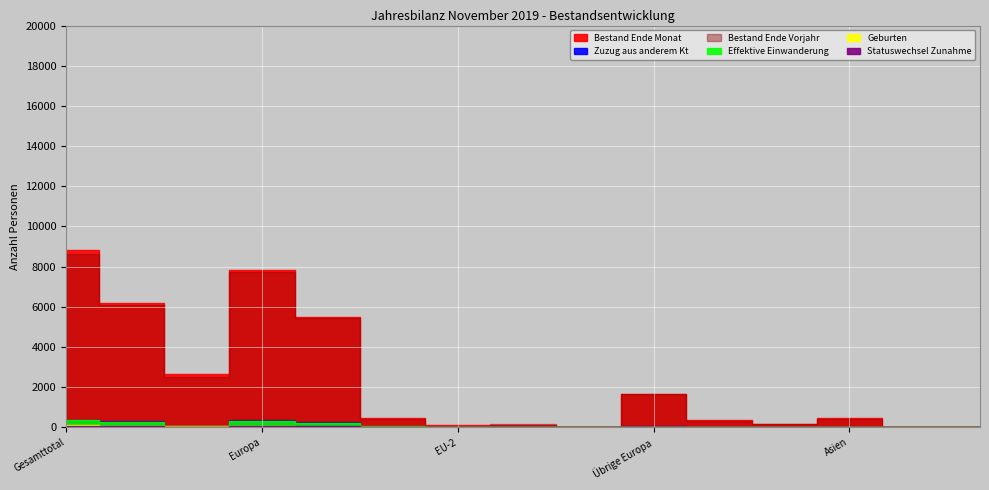

Which has a higher value, Amerika or EU-8?

EU-8